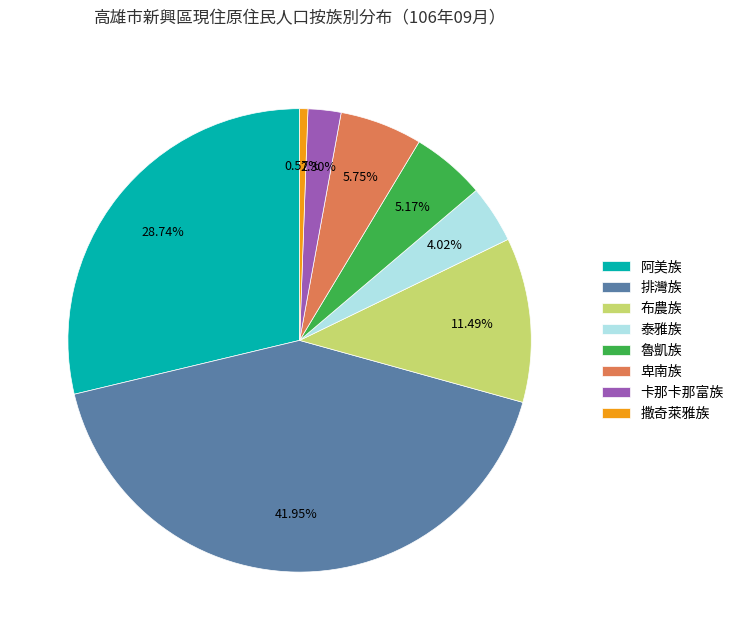

How many segments does this pie chart have?

8